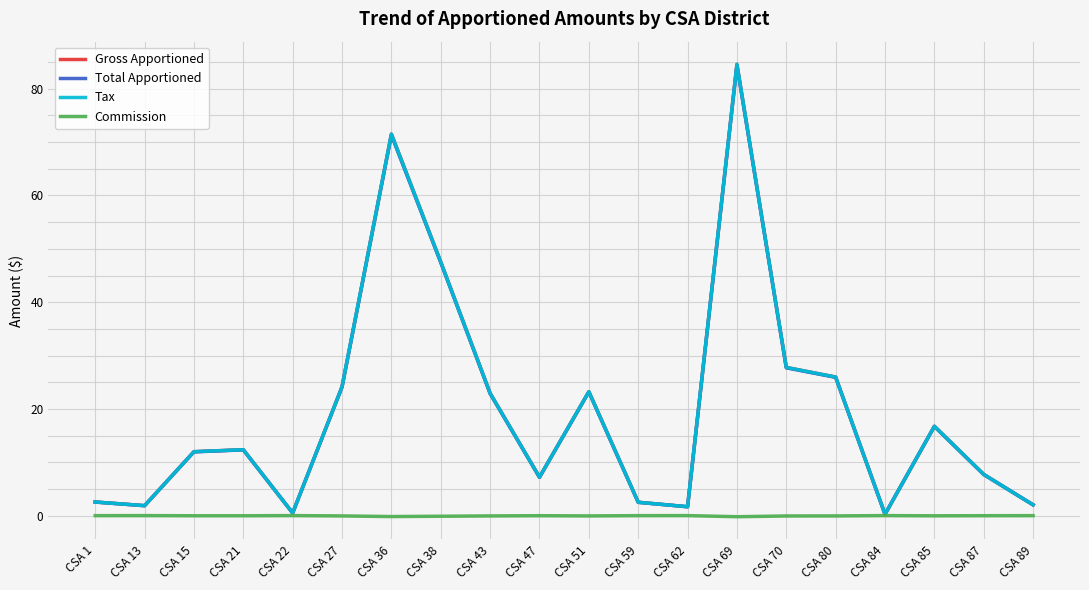

Reading left to right, list all the values displayed in this chart.

Gross Apportioned: CSA 1=2.5	CSA 13=1.9	CSA 15=12.0	CSA 21=12.3	CSA 22=0.5	CSA 27=24.1	CSA 36=71.5	CSA 38=47.5	CSA 43=22.9	CSA 47=7.2	CSA 51=23.2	CSA 59=2.5	CSA 62=1.7	CSA 69=84.6	CSA 70=27.8	CSA 80=26.0	CSA 84=0.2	CSA 85=16.8	CSA 87=7.7	CSA 89=2.0
Total Apportioned: CSA 1=2.5	CSA 13=1.9	CSA 15=11.9	CSA 21=12.3	CSA 22=0.5	CSA 27=24.1	CSA 36=71.3	CSA 38=47.4	CSA 43=22.9	CSA 47=7.2	CSA 51=23.2	CSA 59=2.5	CSA 62=1.7	CSA 69=84.4	CSA 70=27.7	CSA 80=25.9	CSA 84=0.2	CSA 85=16.7	CSA 87=7.7	CSA 89=2.0
Tax: CSA 1=2.5	CSA 13=1.9	CSA 15=12.0	CSA 21=12.3	CSA 22=0.5	CSA 27=24.1	CSA 36=71.5	CSA 38=47.5	CSA 43=22.9	CSA 47=7.2	CSA 51=23.2	CSA 59=2.5	CSA 62=1.7	CSA 69=84.6	CSA 70=27.8	CSA 80=26.0	CSA 84=0.2	CSA 85=16.8	CSA 87=7.7	CSA 89=2.0
Commission: CSA 1=-0.0	CSA 13=0.0	CSA 15=-0.0	CSA 21=-0.0	CSA 22=0.0	CSA 27=-0.1	CSA 36=-0.2	CSA 38=-0.1	CSA 43=-0.1	CSA 47=-0.0	CSA 51=-0.1	CSA 59=-0.0	CSA 62=0.0	CSA 69=-0.2	CSA 70=-0.1	CSA 80=-0.1	CSA 84=0.0	CSA 85=-0.0	CSA 87=-0.0	CSA 89=-0.0